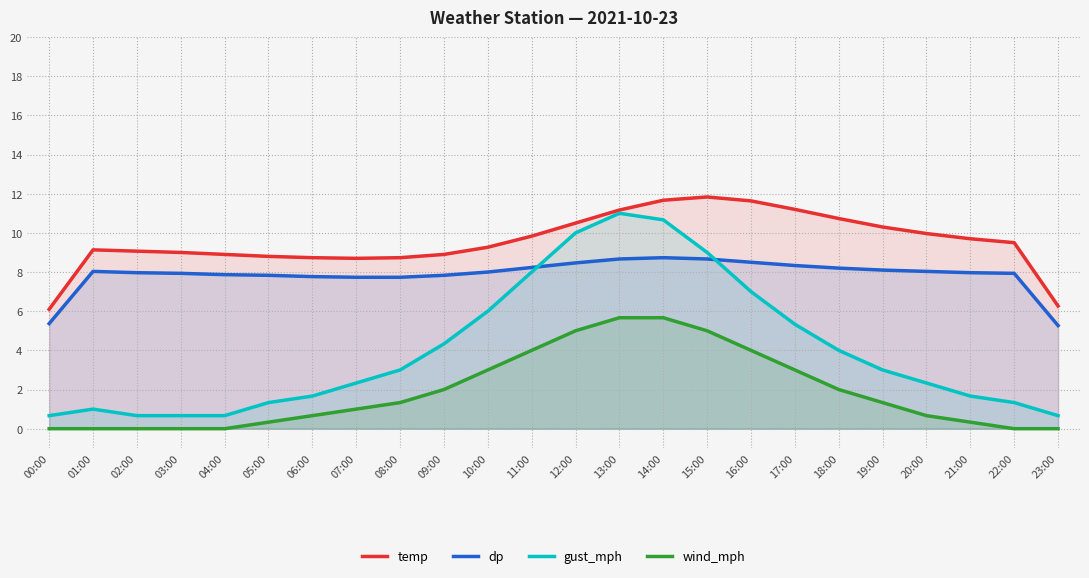

Read the dp value at 17:00.

8.3